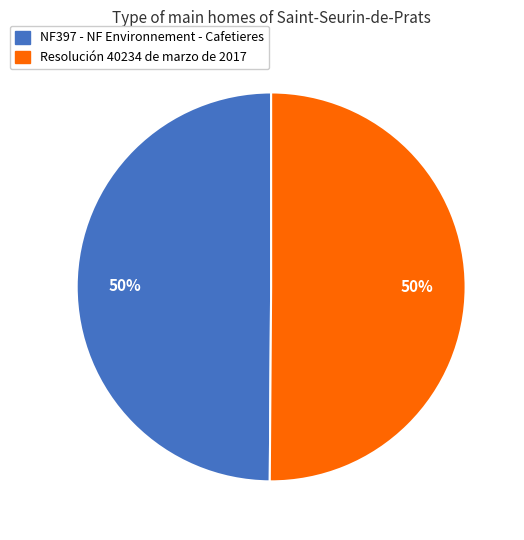

The Resolución 40234 de marzo de 2017 slice represents 64% of the pie. True or false?

False